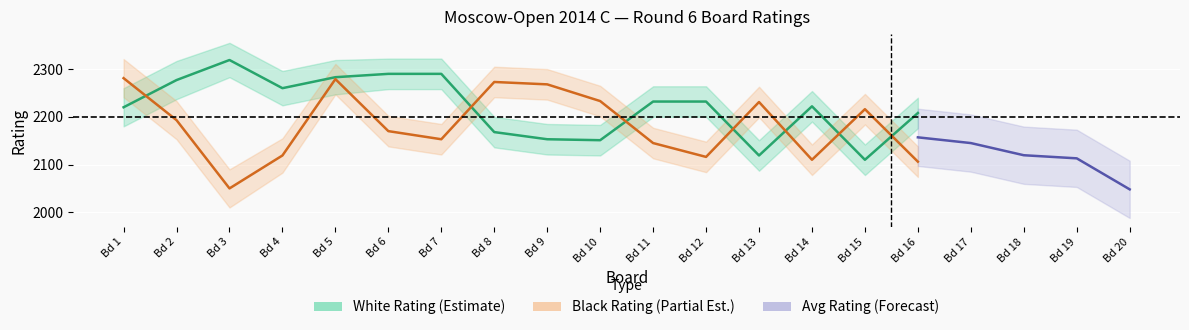

The value of white_rating at 4 is 2260.0. True or false?

True